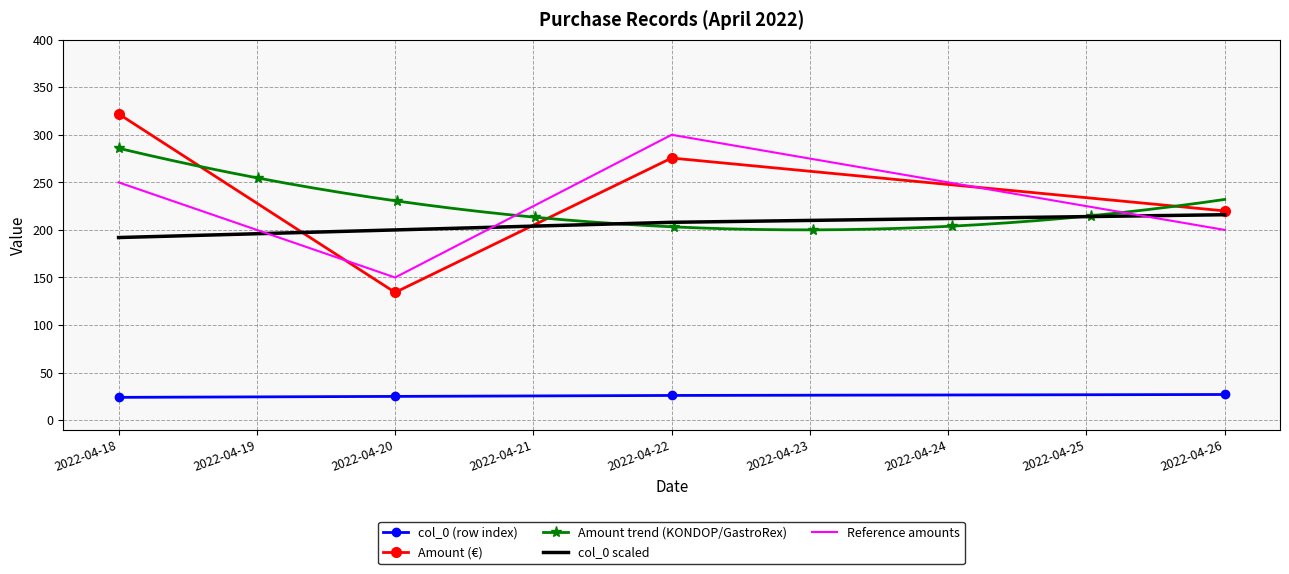

Approximately how many times larger is the value at 2022-04-26 compared to 2022-04-20?

1.1